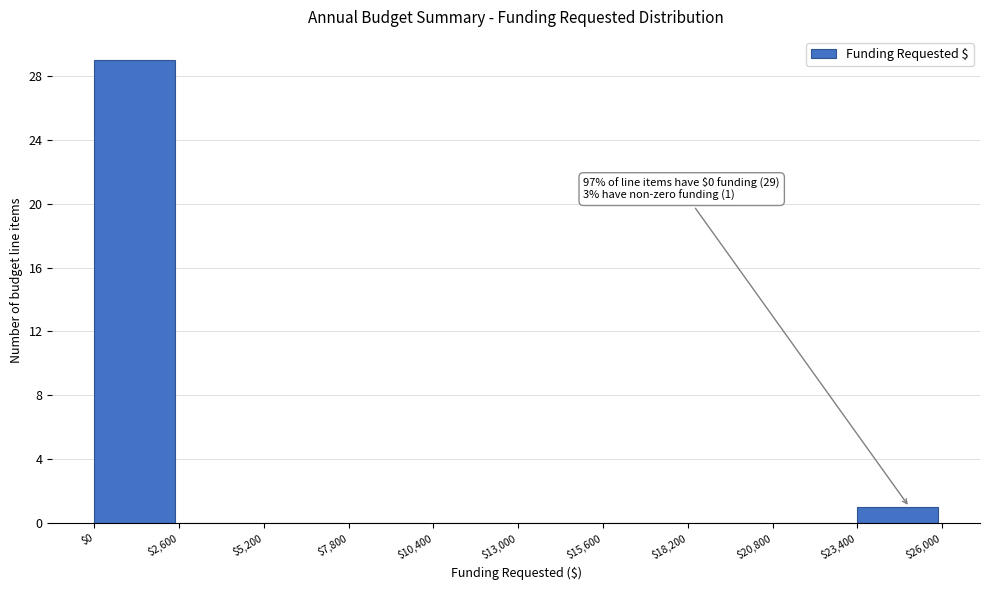

Over which range of the x-axis is the bar tallest?

$0 to $2,600